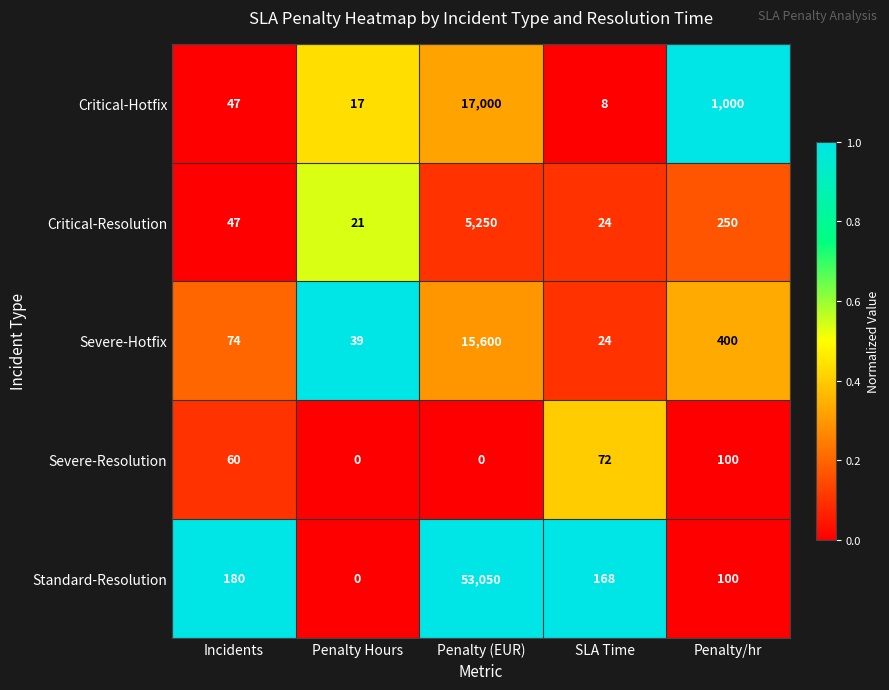

Which series has the largest range (max minus min)?

Standard-Resolution